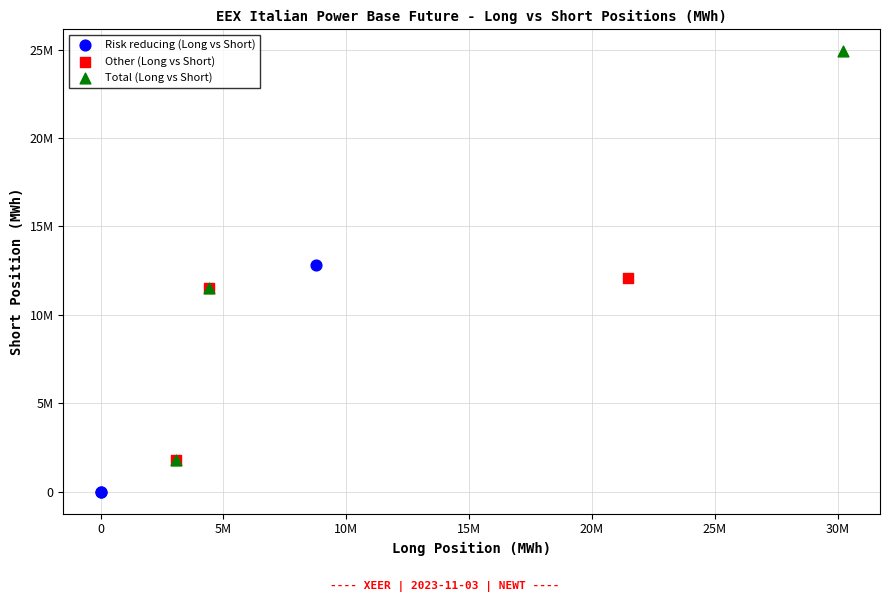

Which series contains the lowest Y value?

Risk reducing (Long vs Short)